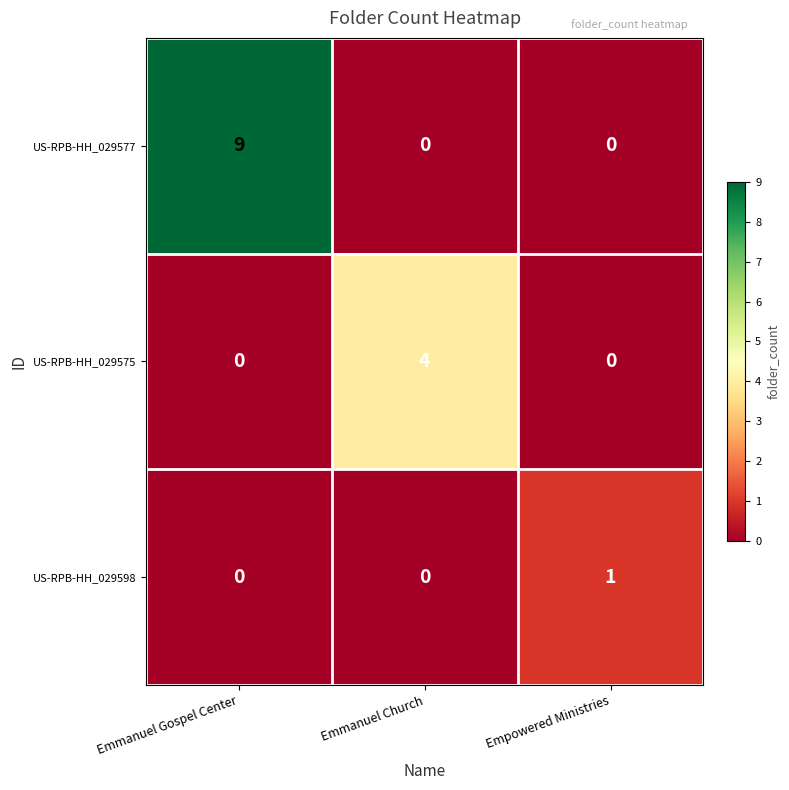

How many series are shown in this chart?

3